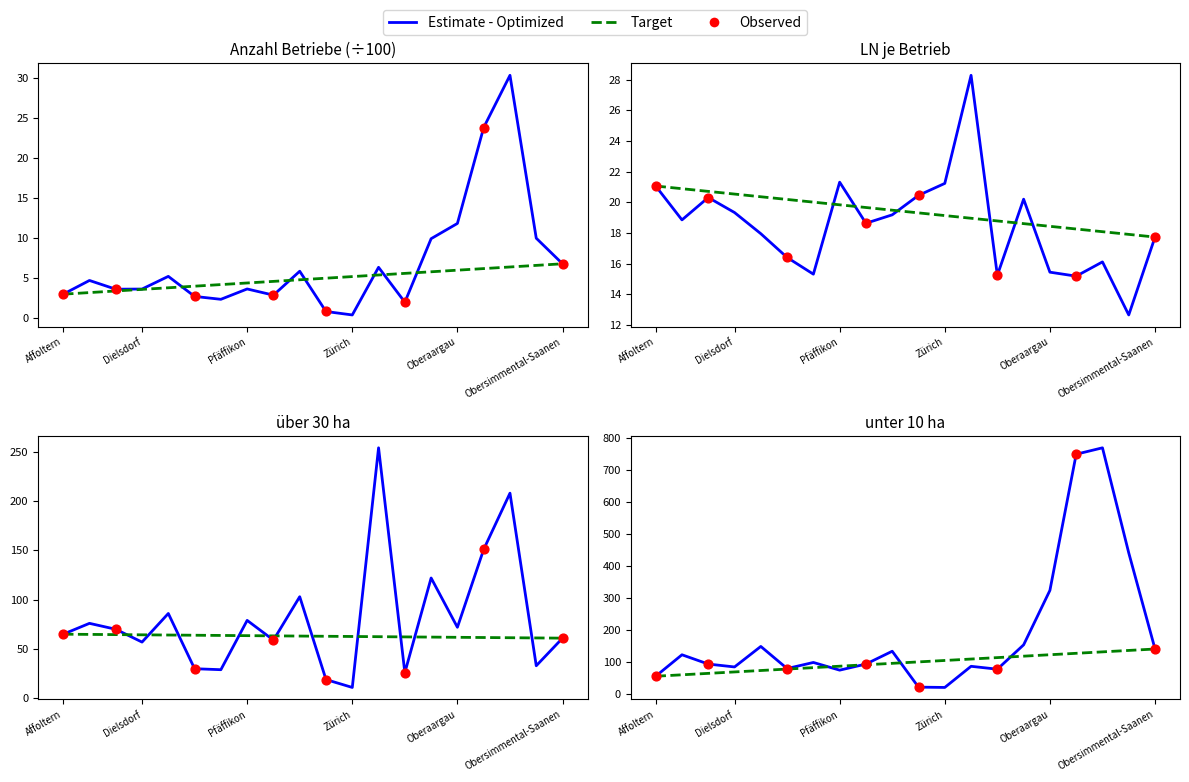

Is the value of über 30 ha at Thun greater than the value of Anzahl Betriebe (÷100) at Affoltern?

Yes